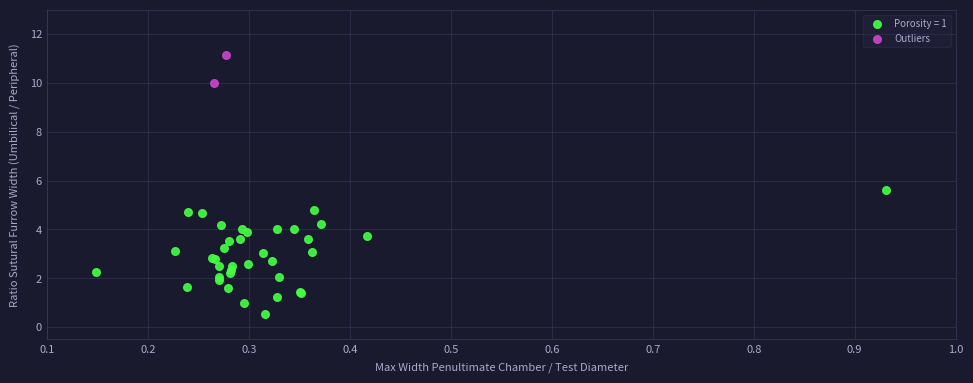

What are all the series names shown in the legend?

Porosity = 1, Outliers